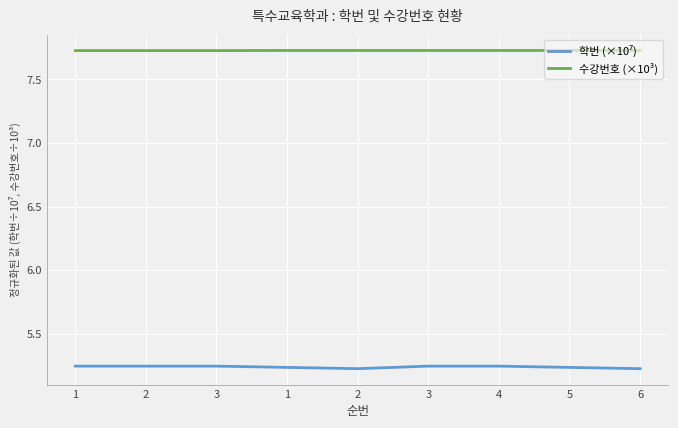

Rank the categories by 학번 (×10⁷) value from lowest to highest.

2, 6, 5, 1, 2, 4, 3, 1, 3